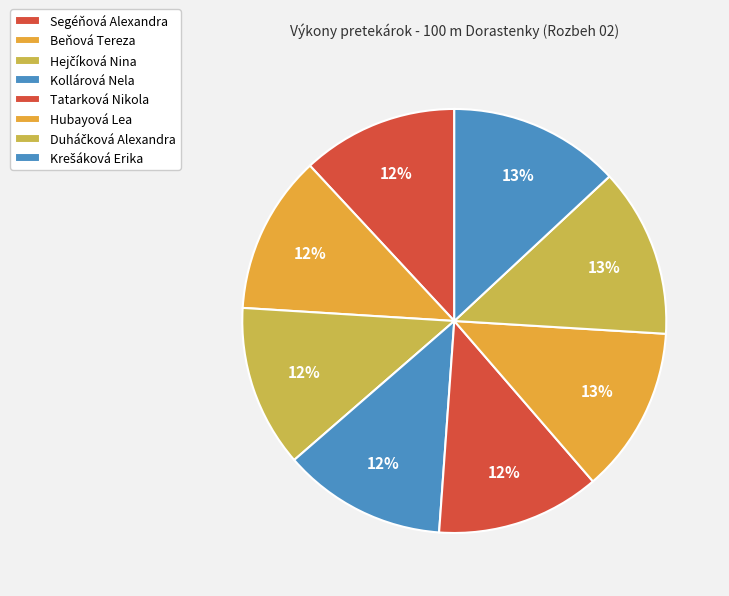

Does Hejčíková Nina represent more than half of the total?

No